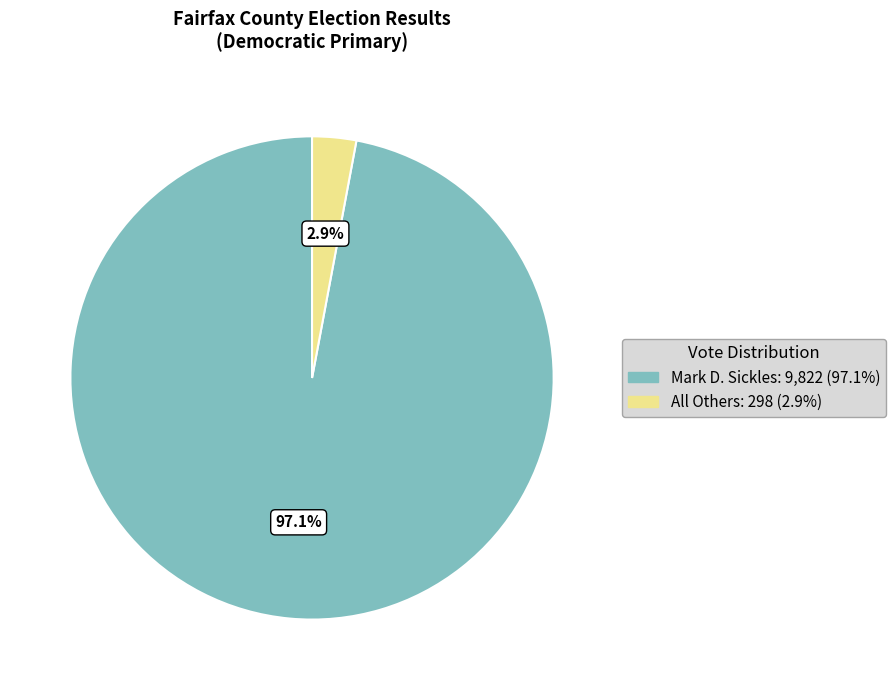

What percentage is the Mark D. Sickles slice, to the nearest percent?

97%